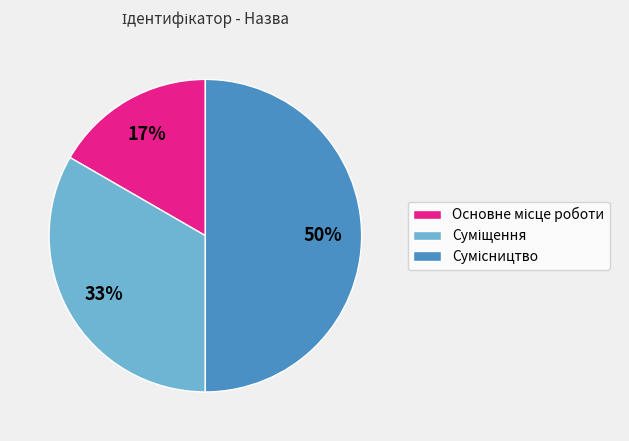

To the nearest percent, what is the difference between the largest and smallest slice percentages?

33%